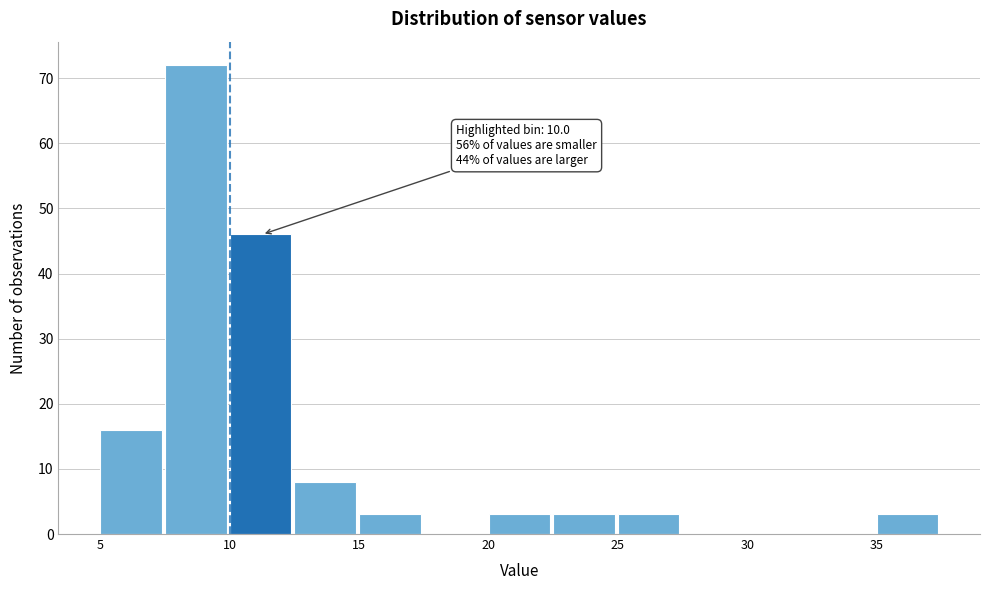

Which range on the x-axis has the tallest bar?

7.5 to 10.0